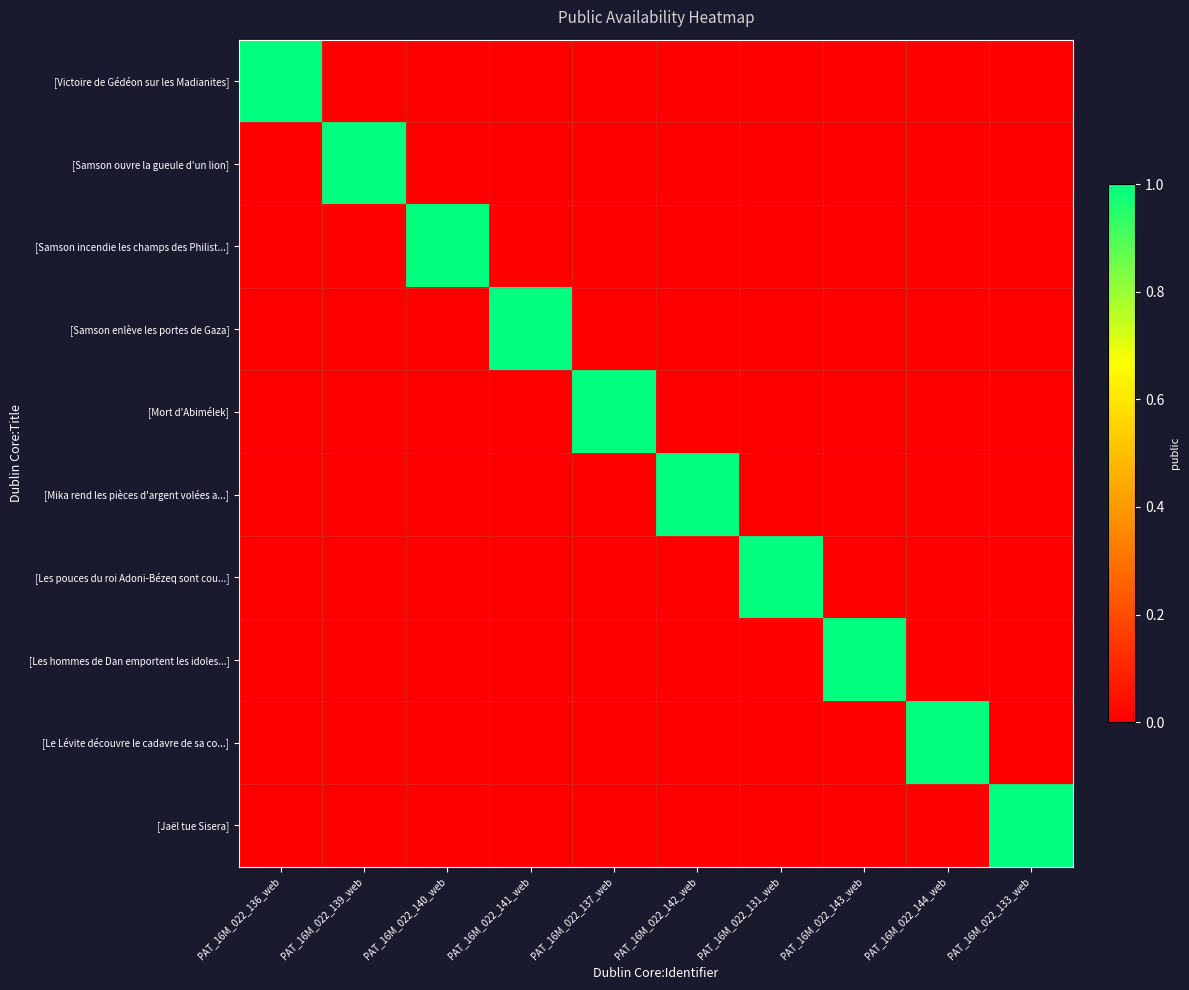

Which series has the largest total across all categories?

[Victoire de Gédéon sur les Madianites]